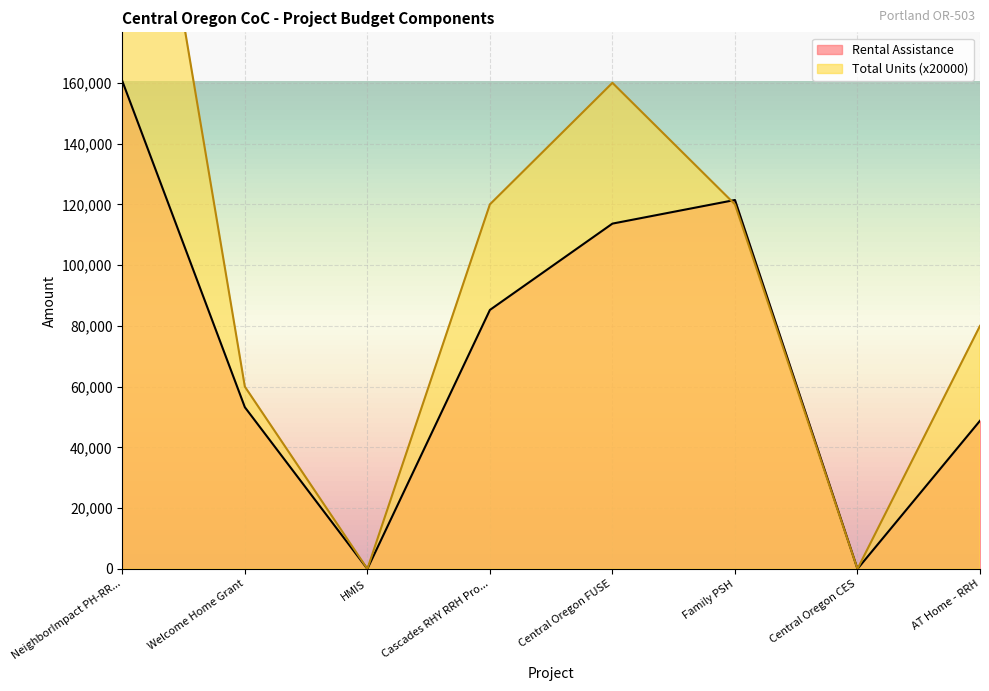

Where is the first local maximum for Total Units?

Central Oregon FUSE